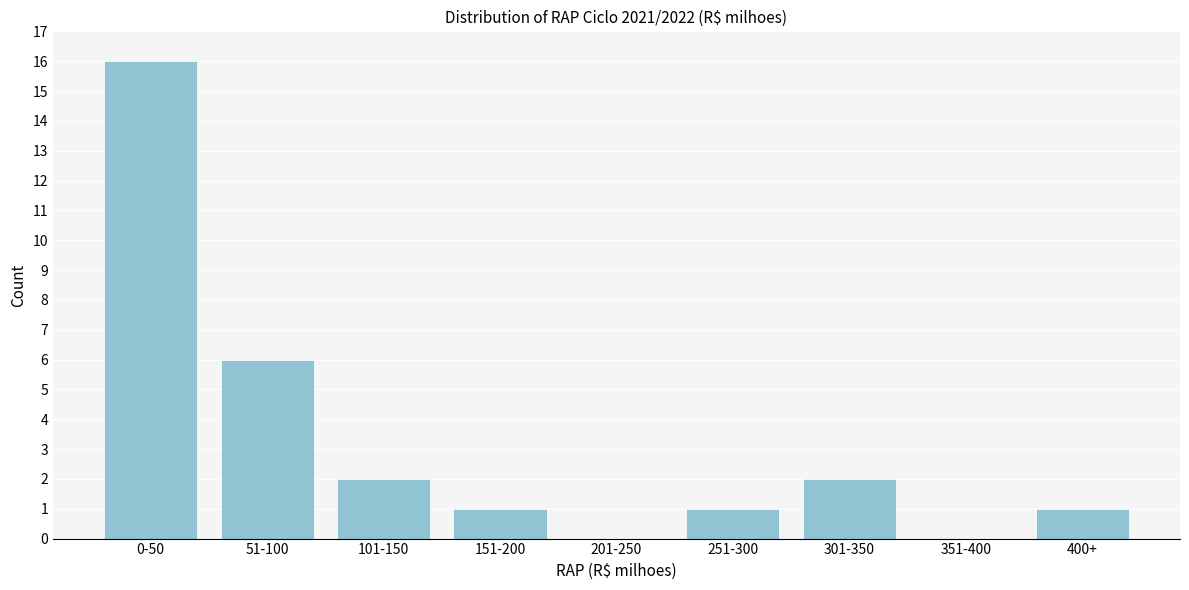

Reading left to right, transcribe all the data shown in this chart.

0-50=16	51-100=6	101-150=2	151-200=1	201-250=0	251-300=1	301-350=2	351-400=0	400+=1